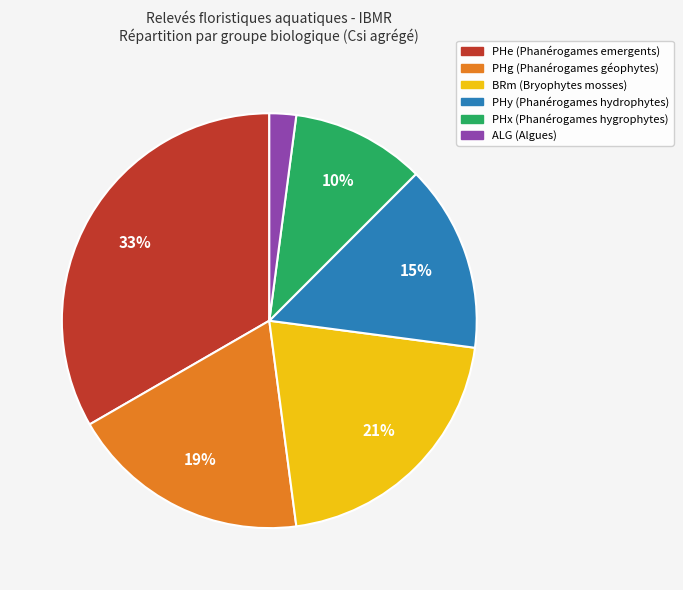

How many segments does this pie chart have?

6